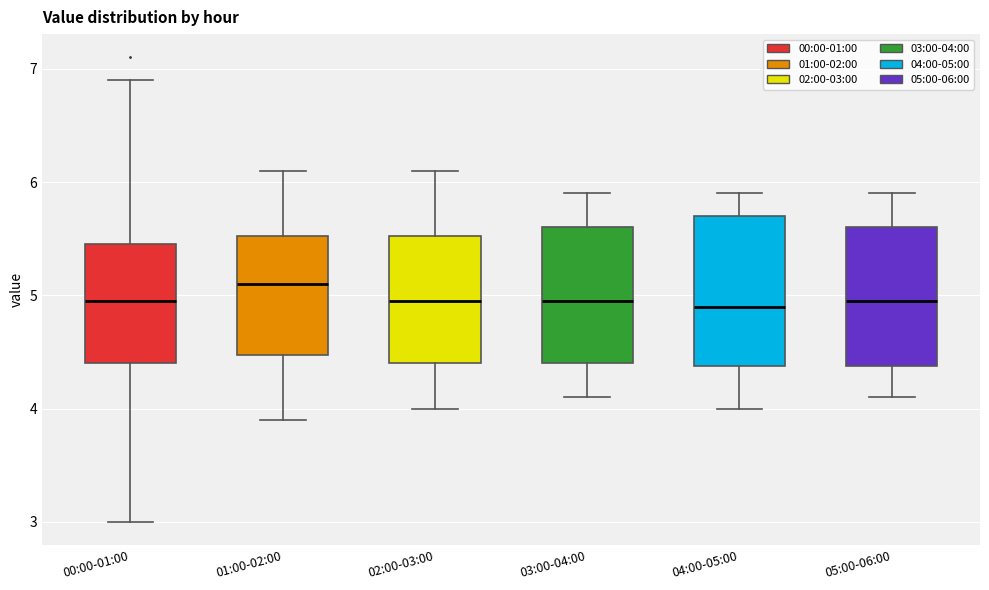

Reading left to right, read every box against the y-axis: the position of its median line, the range the box covers, and the ends of its whiskers. The values are not printed on the chart, so give them approximately, as read against the axis.

00:00-01:00: median 5.0, box 4.4 to 5.5, whiskers 3.0 to 6.9
01:00-02:00: median 5.1, box 4.5 to 5.5, whiskers 3.9 to 6.1
02:00-03:00: median 5.0, box 4.4 to 5.5, whiskers 4.0 to 6.1
03:00-04:00: median 5.0, box 4.4 to 5.6, whiskers 4.1 to 5.9
04:00-05:00: median 4.9, box 4.4 to 5.7, whiskers 4.0 to 5.9
05:00-06:00: median 5.0, box 4.4 to 5.6, whiskers 4.1 to 5.9